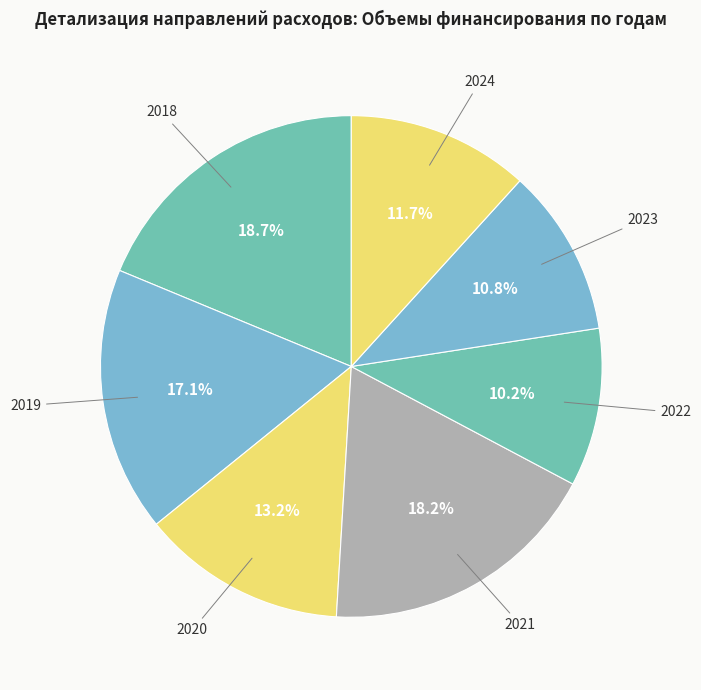

What portion of the pie excludes 2018?

81.3%